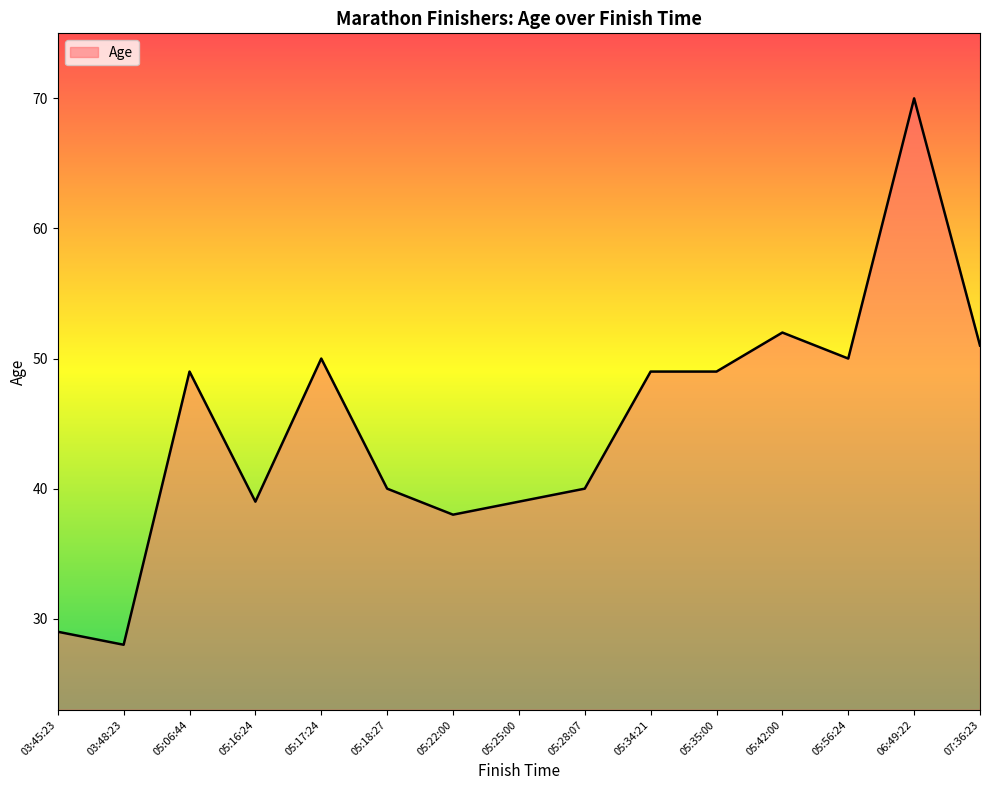

At which category does the data reach its first local valley?

03:48:23